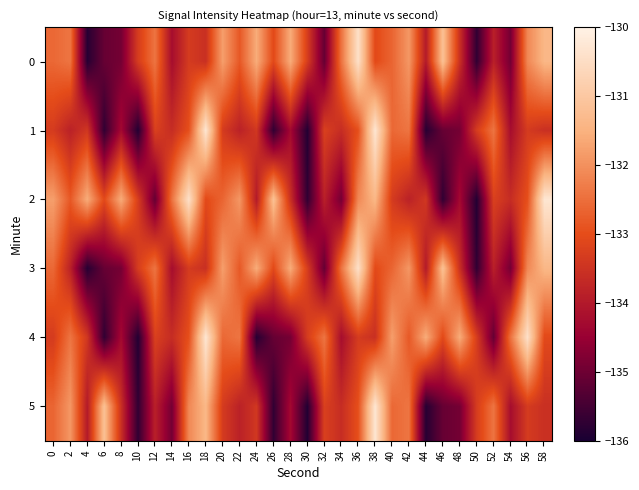

List the series in order of their peak value, highest first.

1, 2, 4, 5, 0, 3